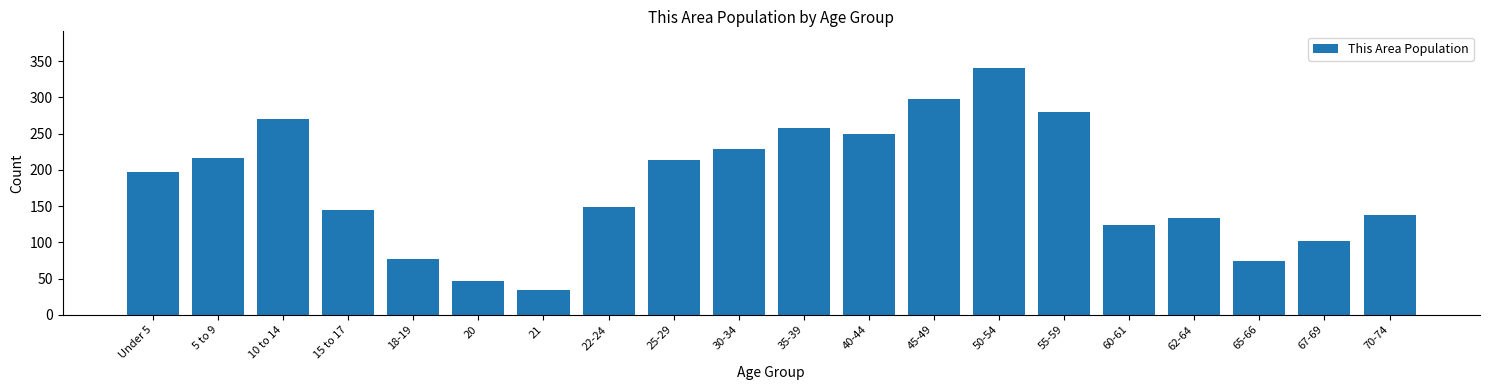

Reading left to right, list all the values displayed in this chart.

Under 5=197	5 to 9=216	10 to 14=270	15 to 17=144	18-19=77	20=47	21=34	22-24=149	25-29=213	30-34=228	35-39=257	40-44=249	45-49=297	50-54=340	55-59=280	60-61=124	62-64=133	65-66=74	67-69=102	70-74=138